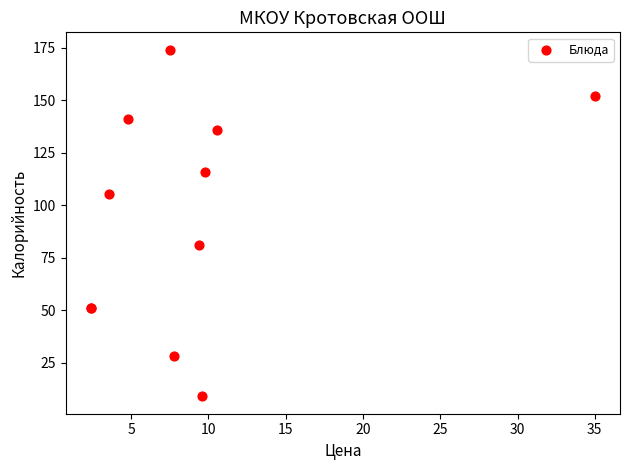

What Y value in the scatter plot is closest to 91?

81.0